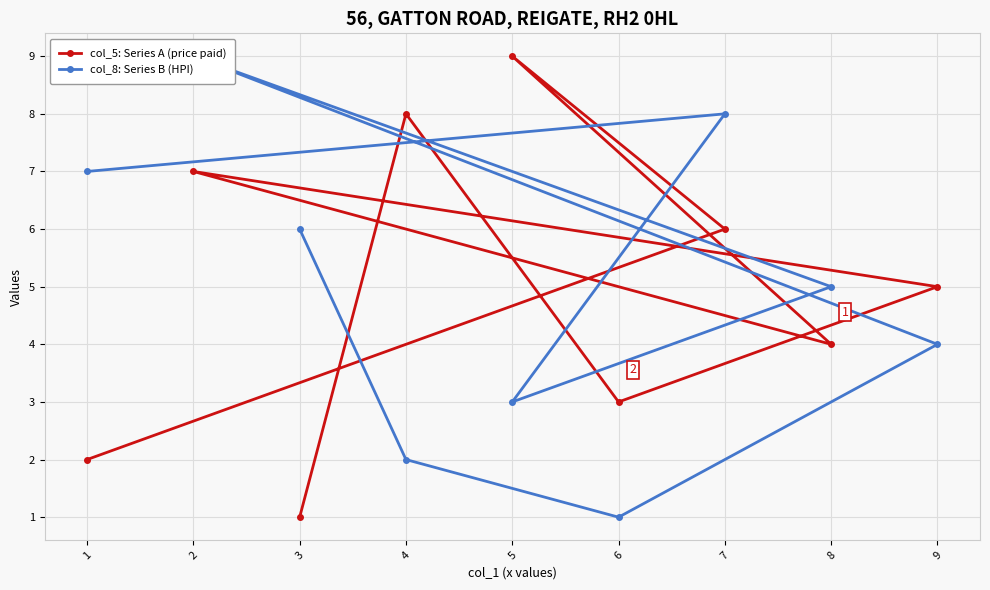

At which label is col_8: Series B (HPI) closest to 5?

8